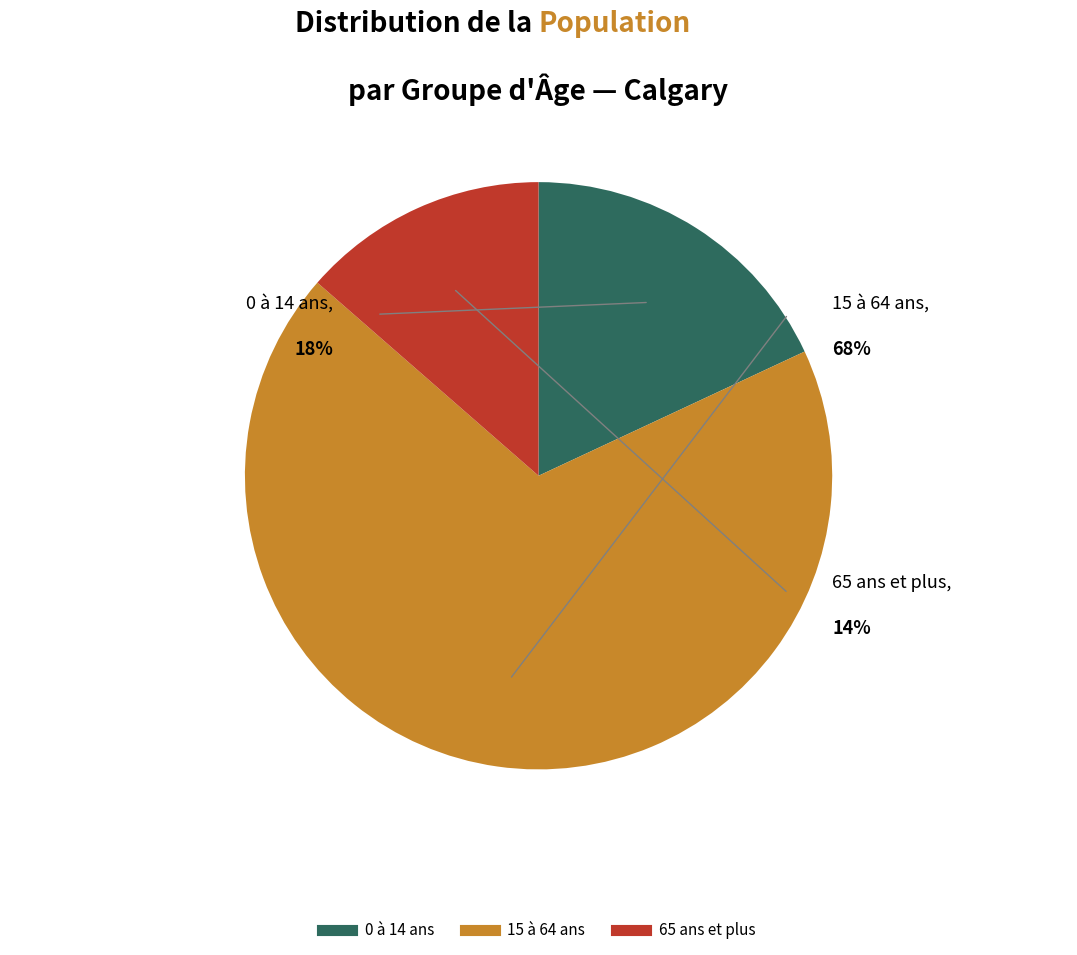

How many slices are in this pie chart?

3